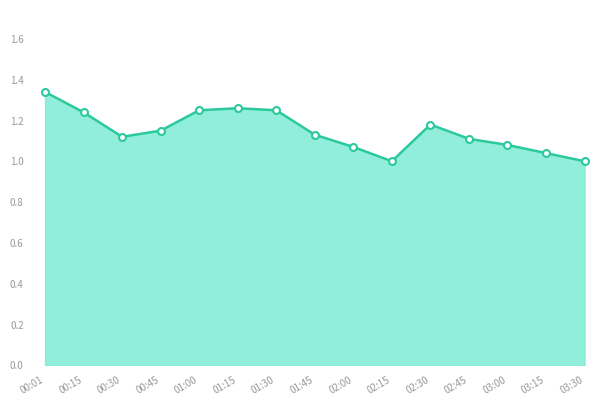

Between 03:30 and 03:15, which is larger?

03:15